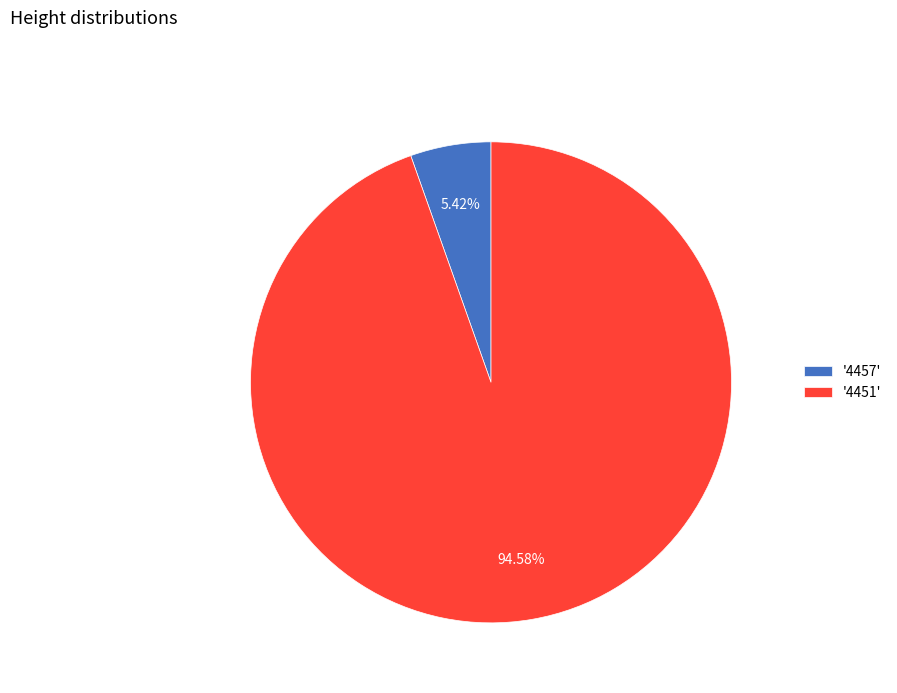

What is the majority slice?

'4451'